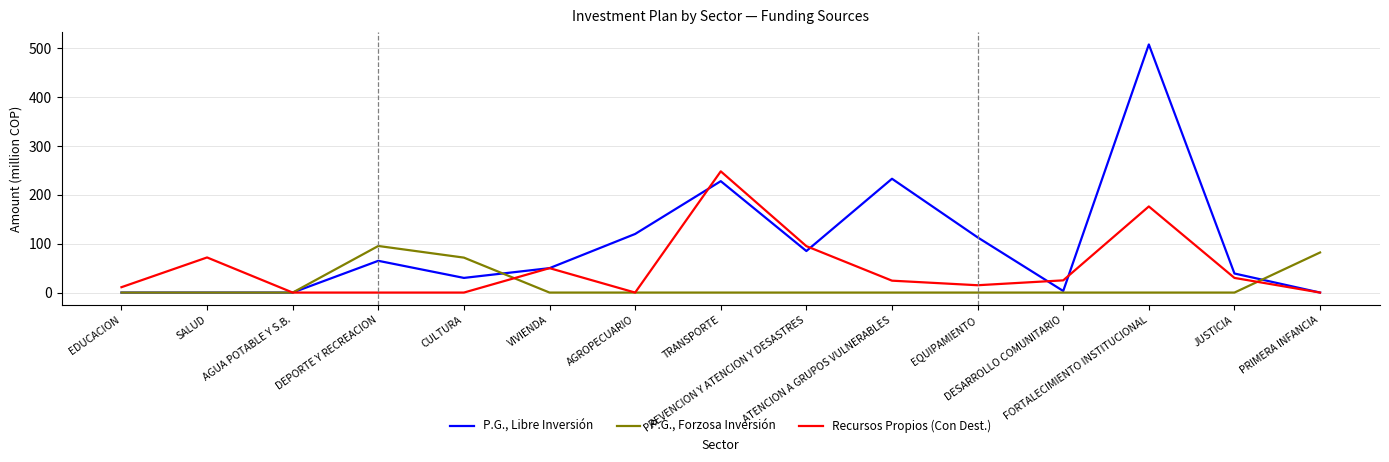

True or false: P.G., Libre Inversión has a value of 748.8 at FORTALECIMIENTO INSTITUCIONAL.

False